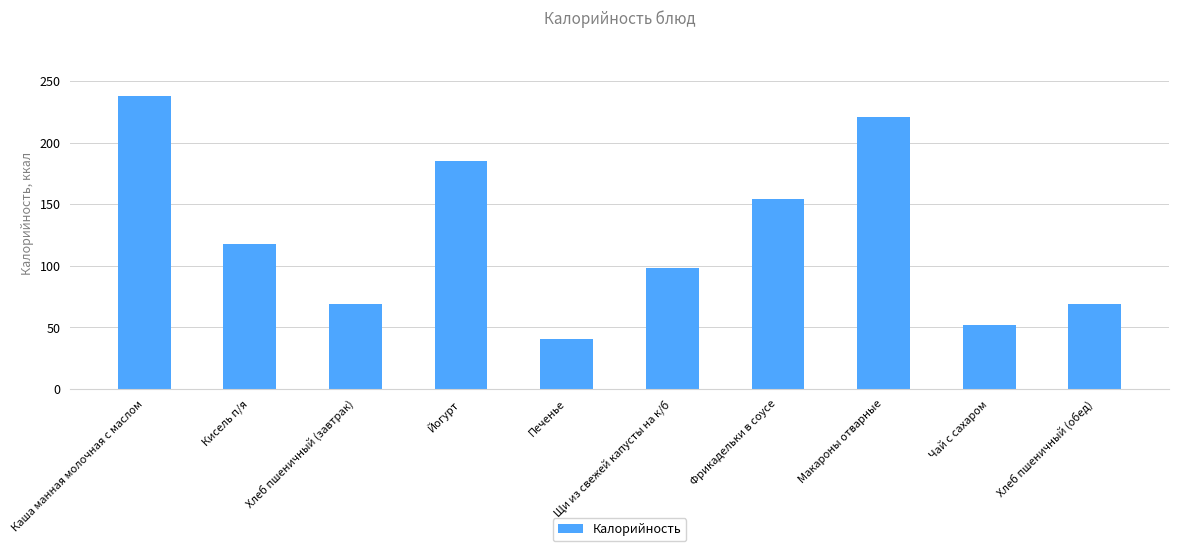

Are the bars grouped side by side (vs. stacked)?

No